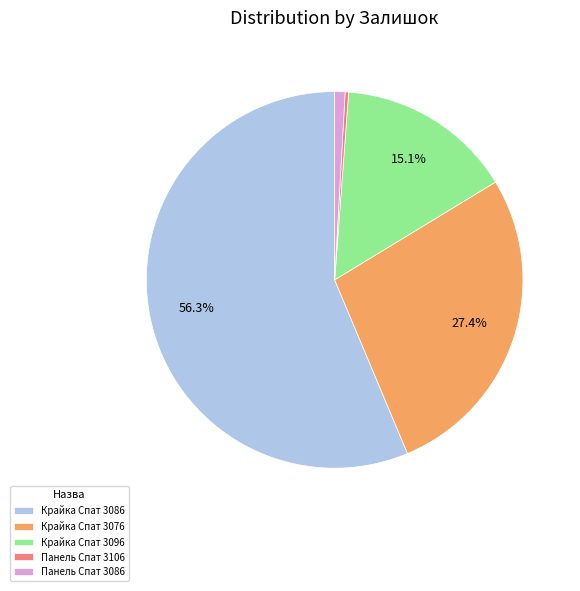

Combined, what portion of the pie is Крайка Спат 3086 and Крайка Спат 3076?

83.7%